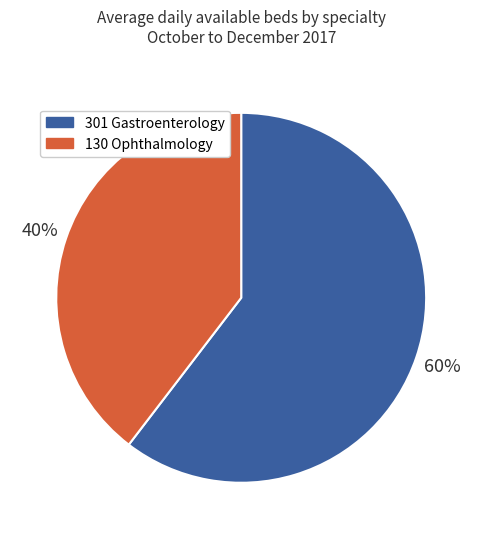

True or false: 301 Gastroenterology accounts for 68% of the total.

False